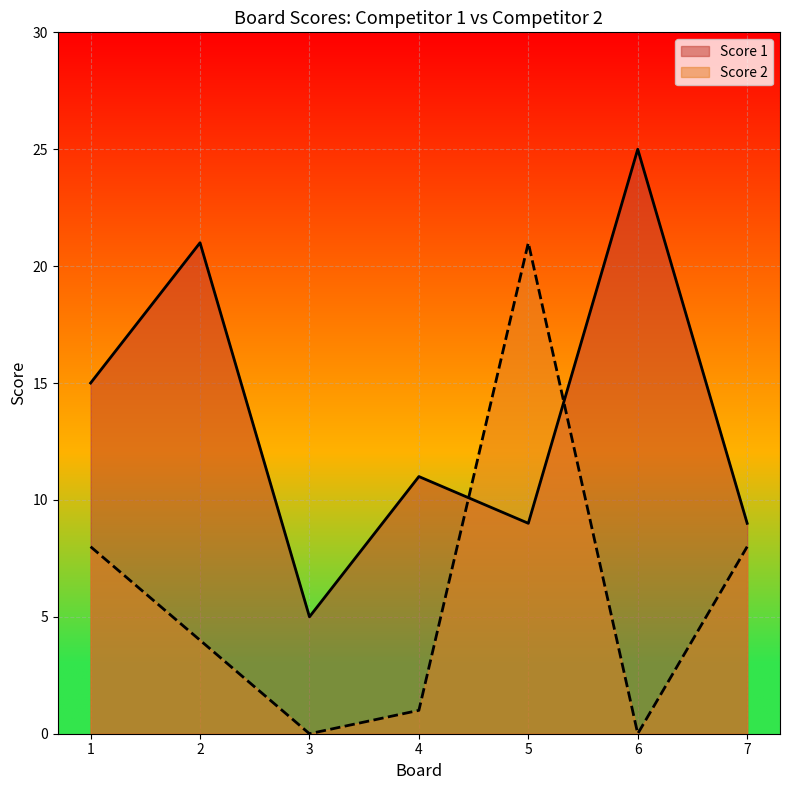

Which has a higher value, 2 or 1?

2